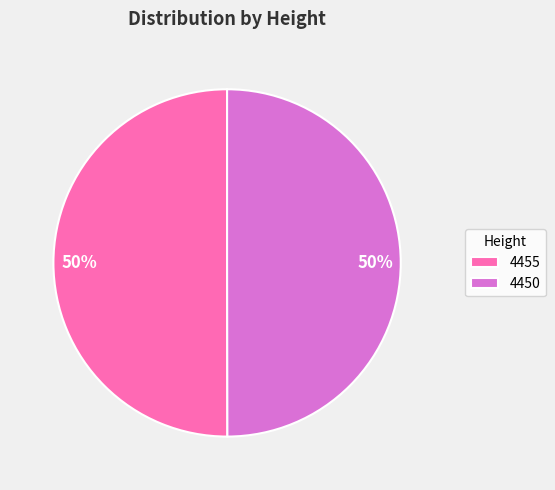

The 4450 slice represents 50% of the pie. True or false?

True